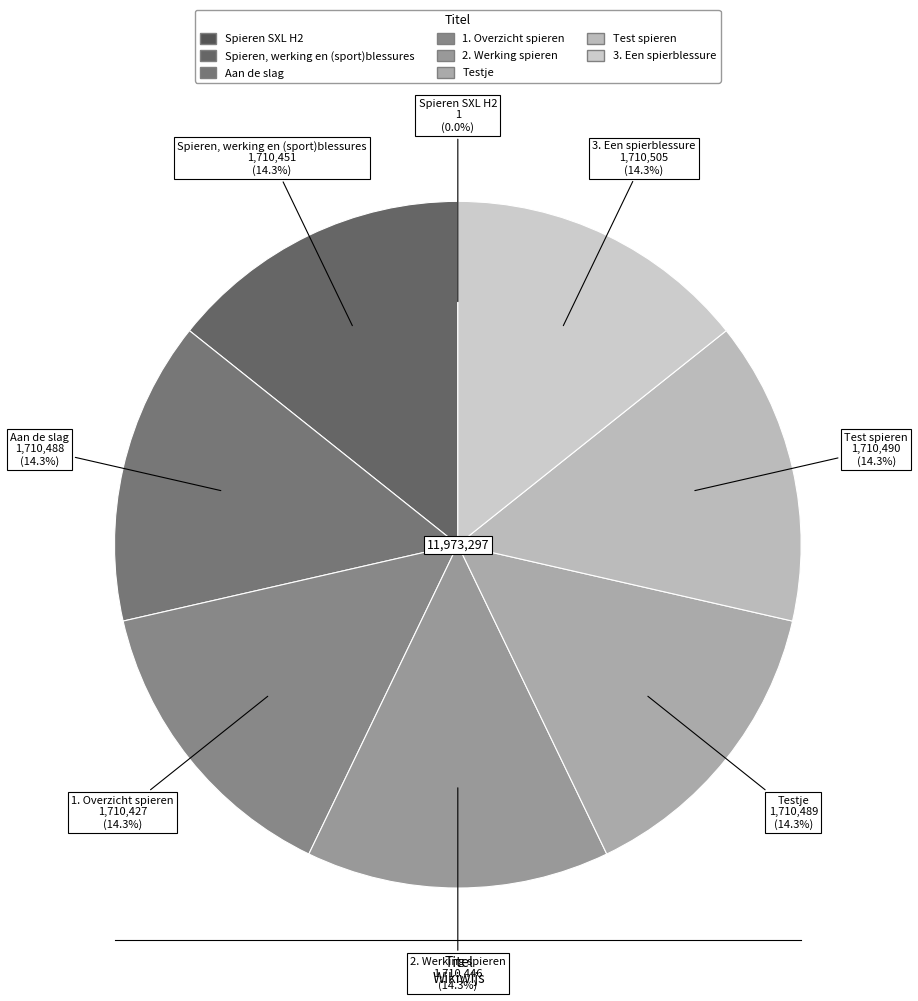

Is there any slice that represents more than half of the pie?

No